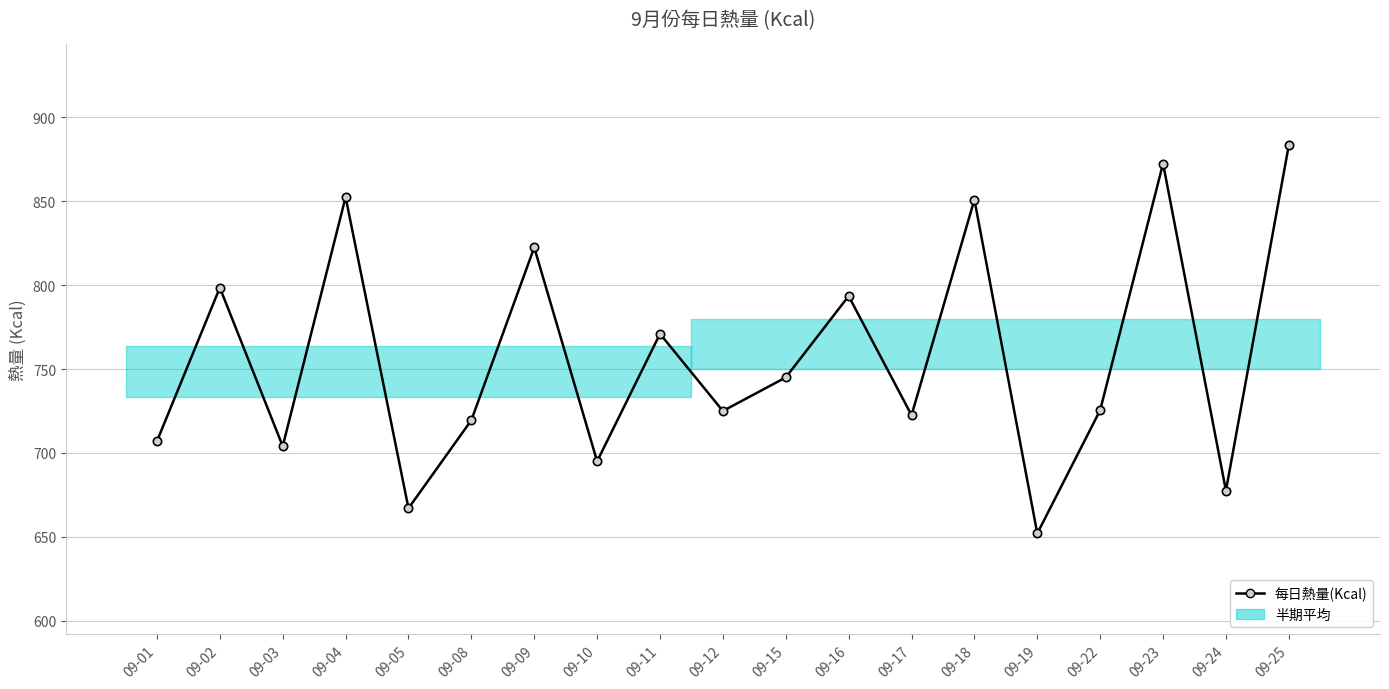

Reading left to right, transcribe all the data shown in this chart.

09-01=707.0	09-02=798.5	09-03=704.0	09-04=852.5	09-05=667.0	09-08=719.5	09-09=822.5	09-10=695.0	09-11=771.0	09-12=725.0	09-15=745.0	09-16=793.5	09-17=722.5	09-18=851.0	09-19=652.0	09-22=725.5	09-23=872.5	09-24=677.5	09-25=883.5